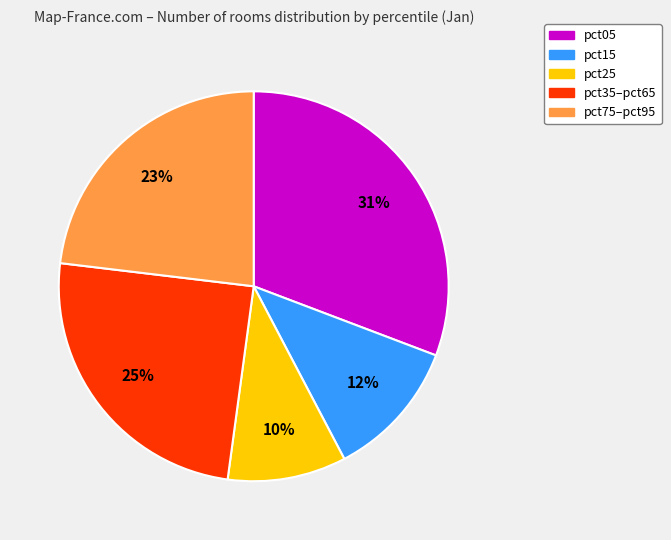

To the nearest percent, what percentage of the pie is pct35–pct65?

25%